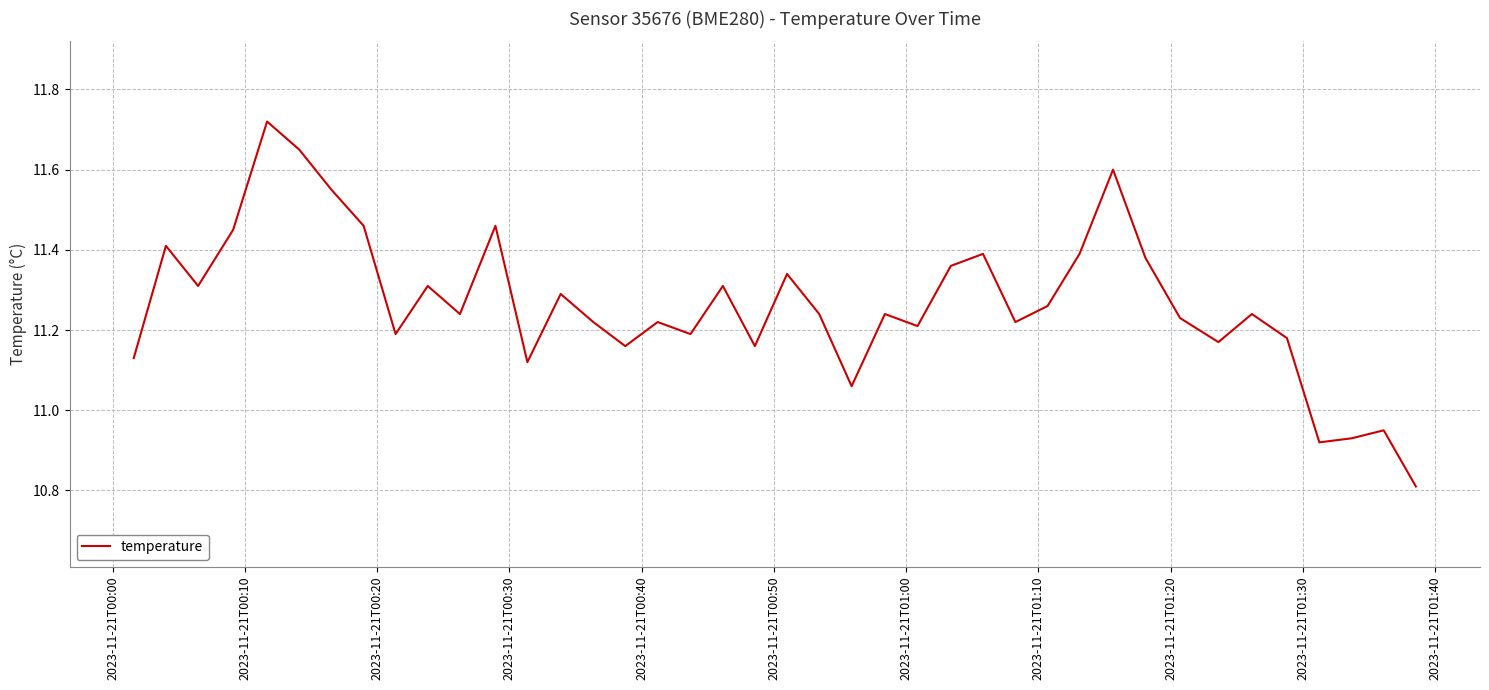

Count the number of data series in this chart.

1